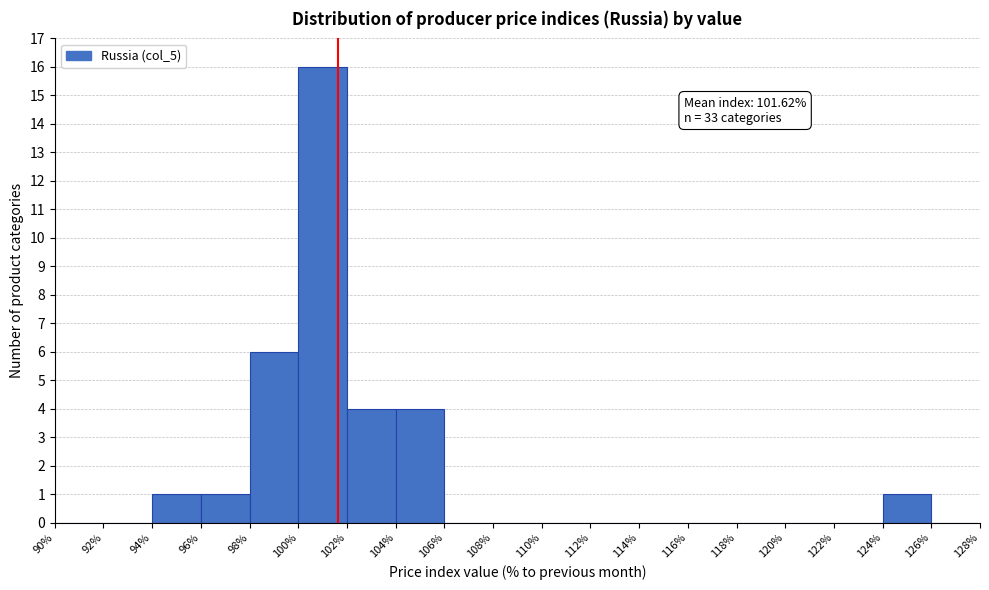

Over which range of the x-axis is the bar tallest?

100% to 102%